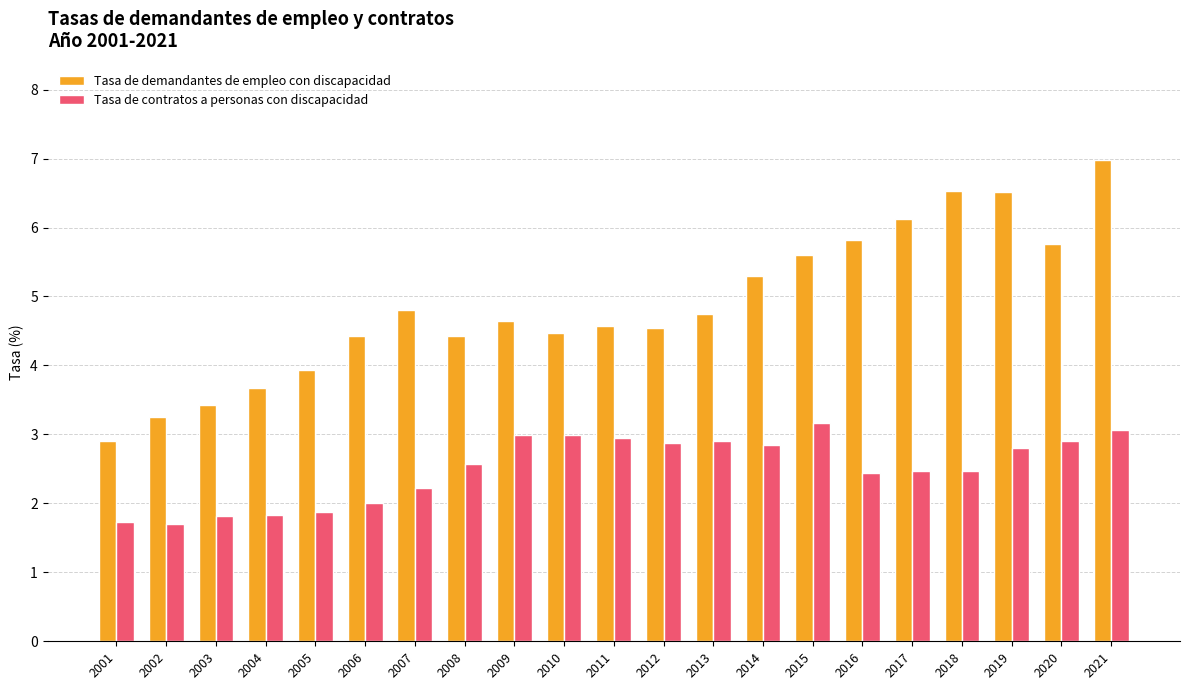

What value does the Tasa de demandantes de empleo con discapacidad series have at 2006?

4.4